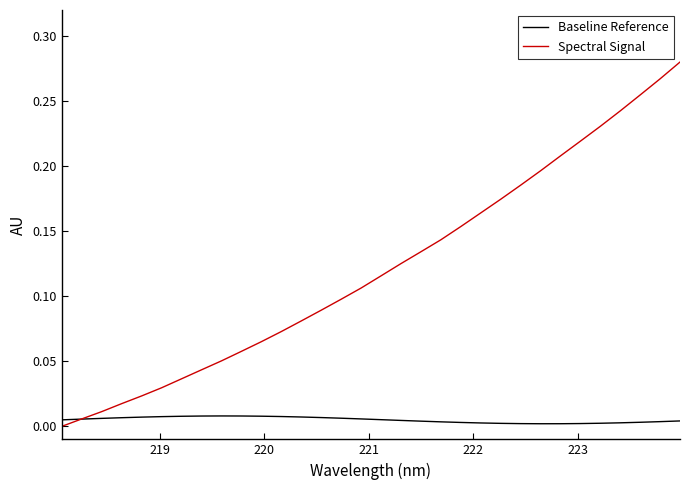

Rank the series by their maximum value, from lowest to highest.

Baseline Reference, Spectral Signal